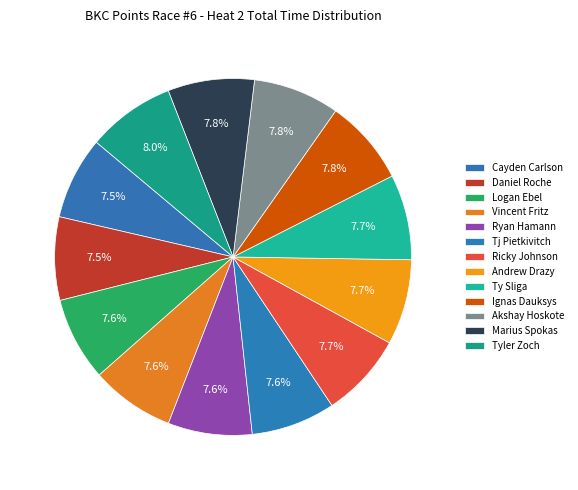

Count the number of slices in the pie.

13